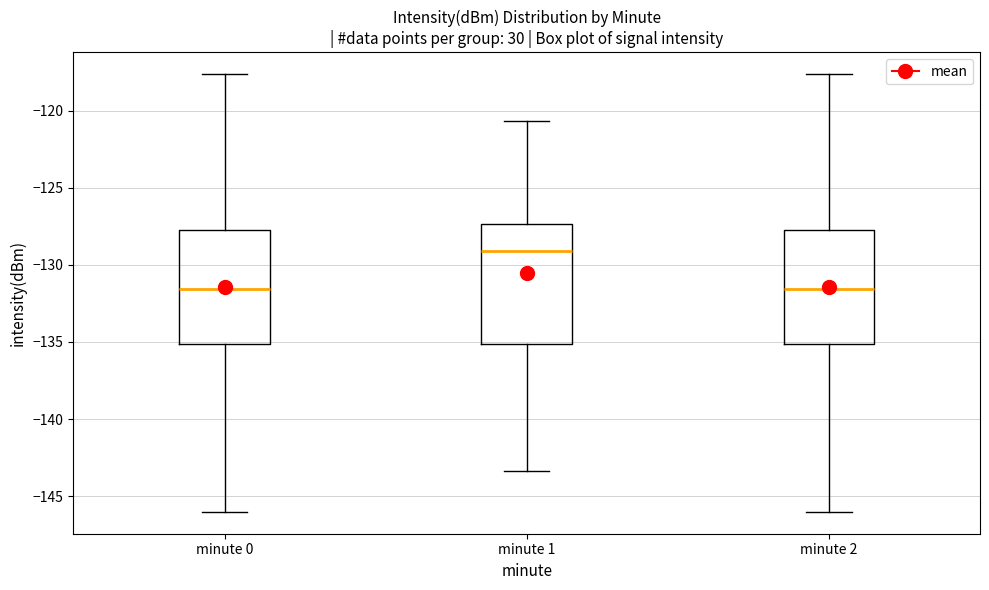

Reading left to right, transcribe this box plot: for each box, give where its median line is, the range the box spans, and where its two whiskers end, as read against the y-axis. The values are not printed on the chart, so give them approximately, as read against the axis.

minute 0: median -131.5, box -135.0 to -127.5, whiskers -146.0 to -117.5
minute 1: median -129.0, box -135.0 to -127.5, whiskers -143.5 to -120.5
minute 2: median -131.5, box -135.0 to -127.5, whiskers -146.0 to -117.5